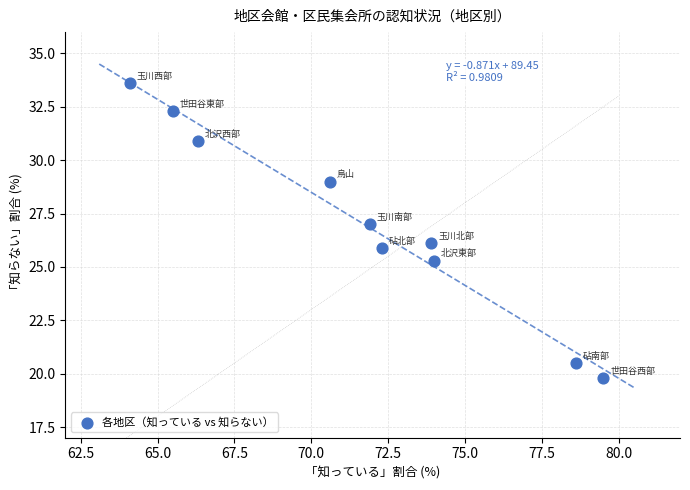

What is the average Y value?

27.0